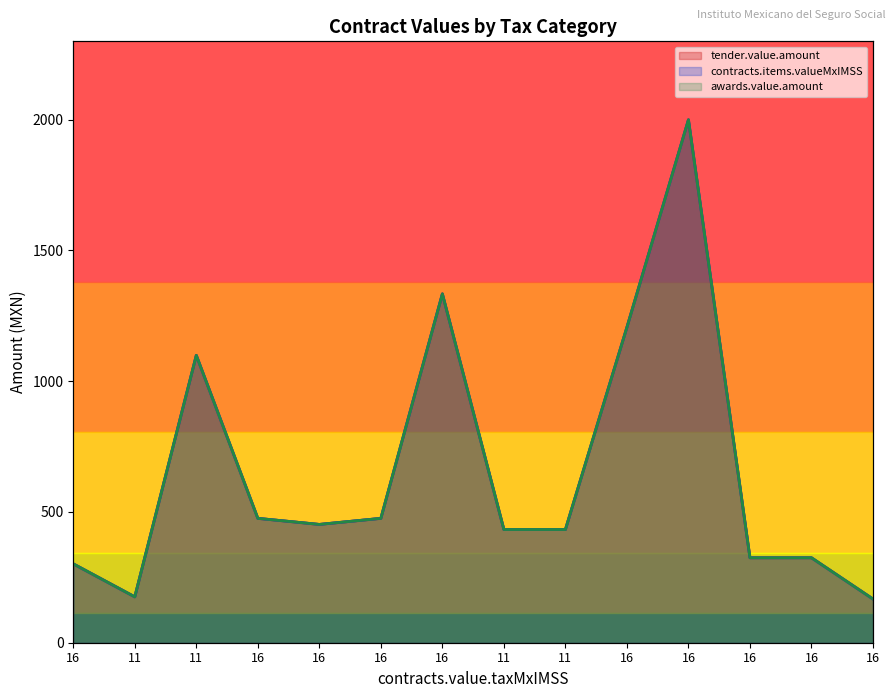

What is the total value across all series at 11?

526.1